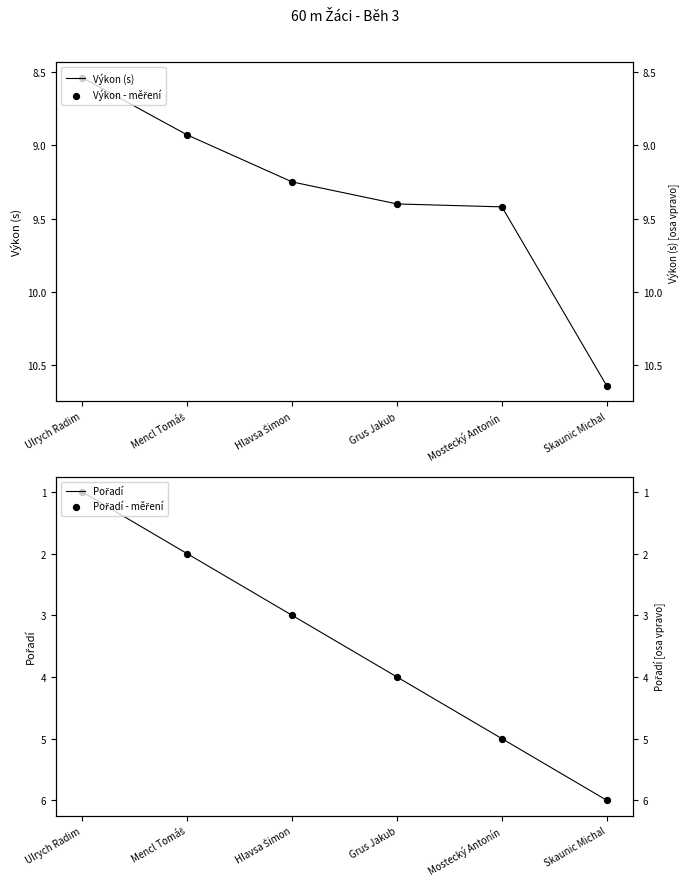

Which series has the largest total across all categories?

Výkon (s)